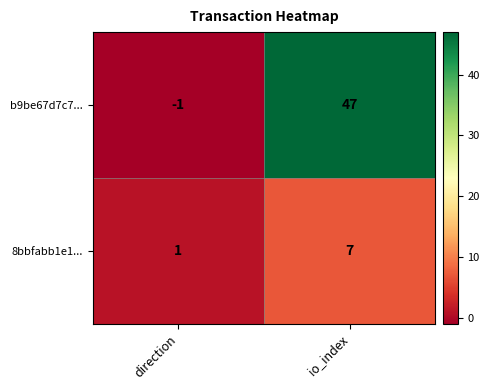

How many distinct data groups are displayed?

2